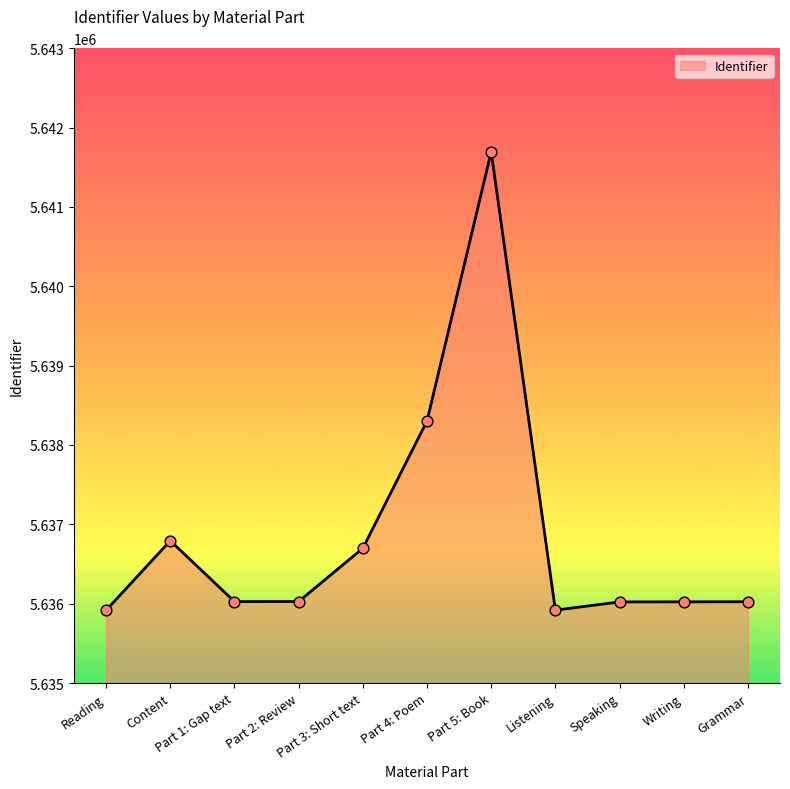

What is the change in value from Content to Part 4: Poem?

+1510